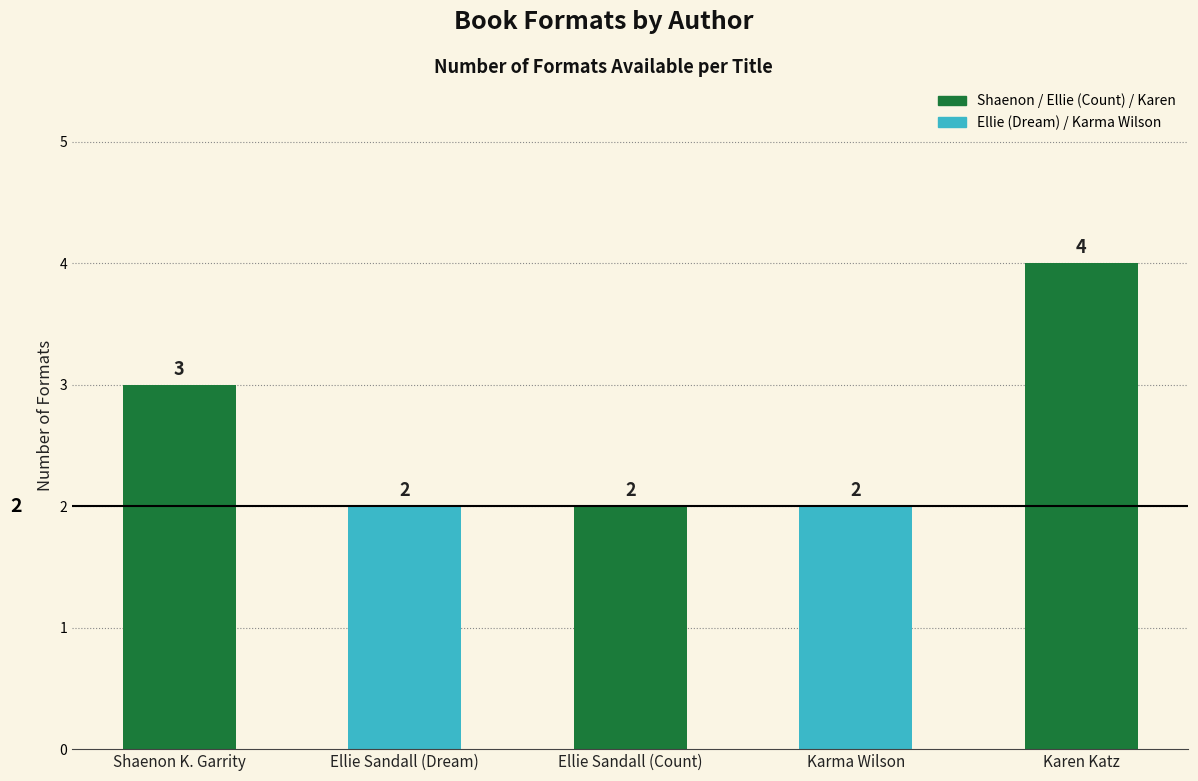

Which label corresponds to the largest value in the chart?

Karen Katz